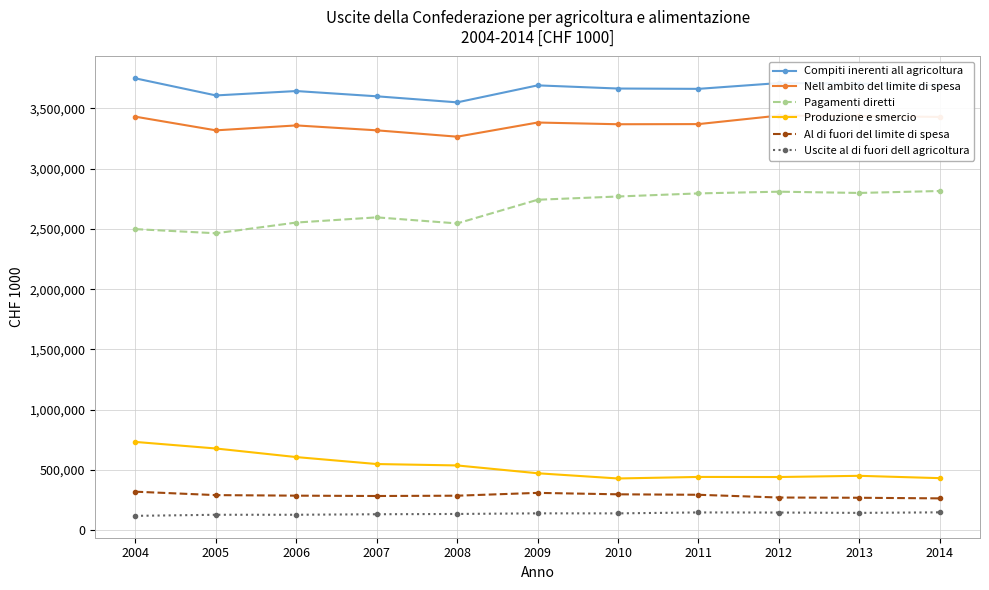

In Nell ambito del limite di spesa, how many points are higher than both neighbors (excluding endpoints)?

3